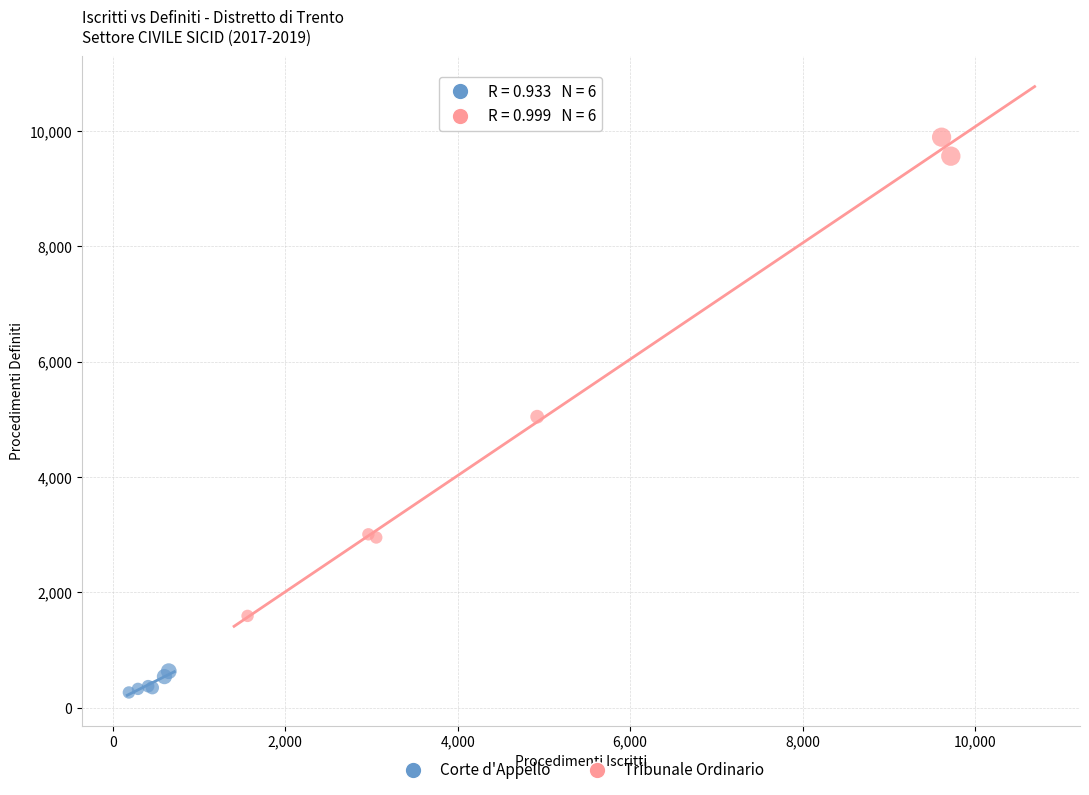

What are all the series names shown in the legend?

Corte d'Appello, Tribunale Ordinario